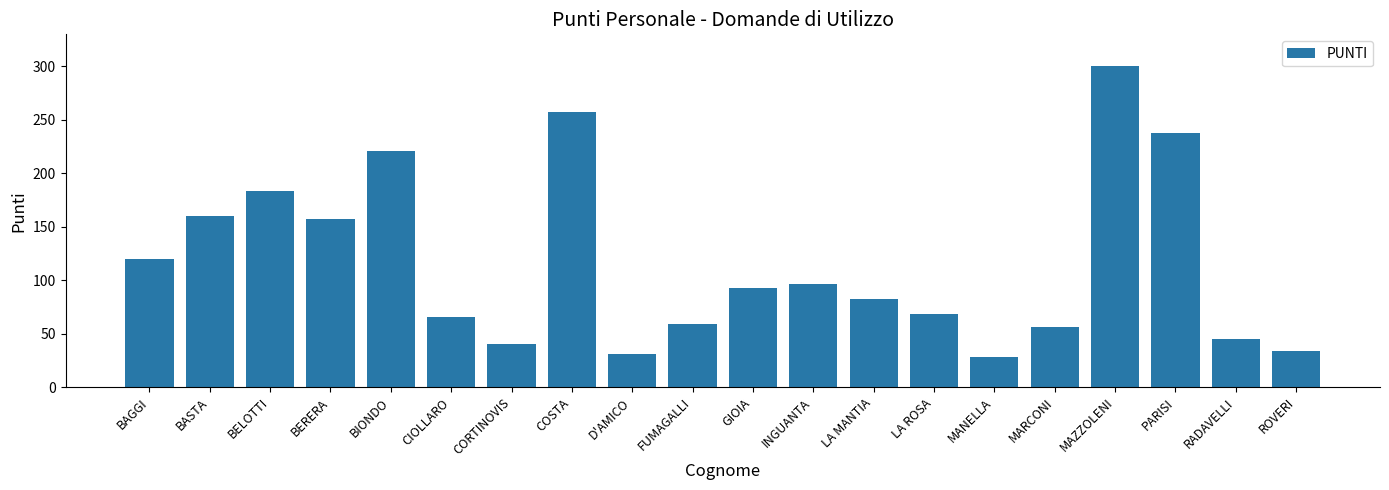

What is the value of the 14th bar from the left?

68